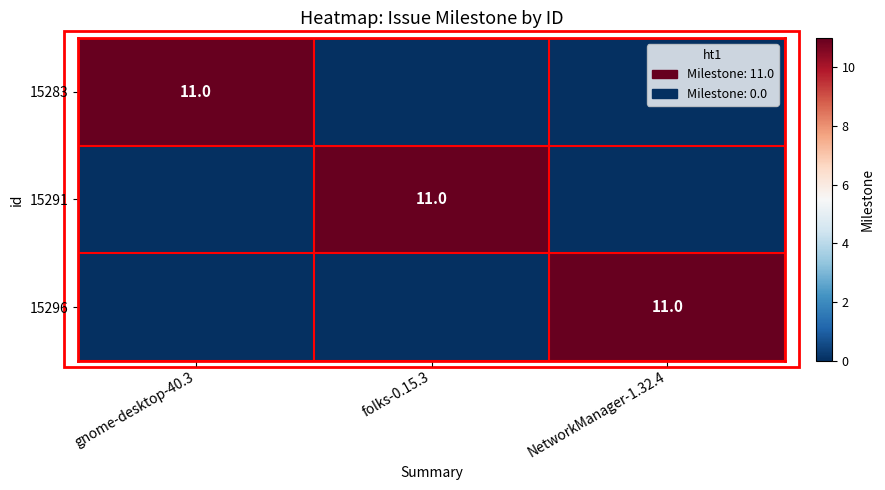

Is it true that 15296 equals 5 at NetworkManager-1.32.4?

False